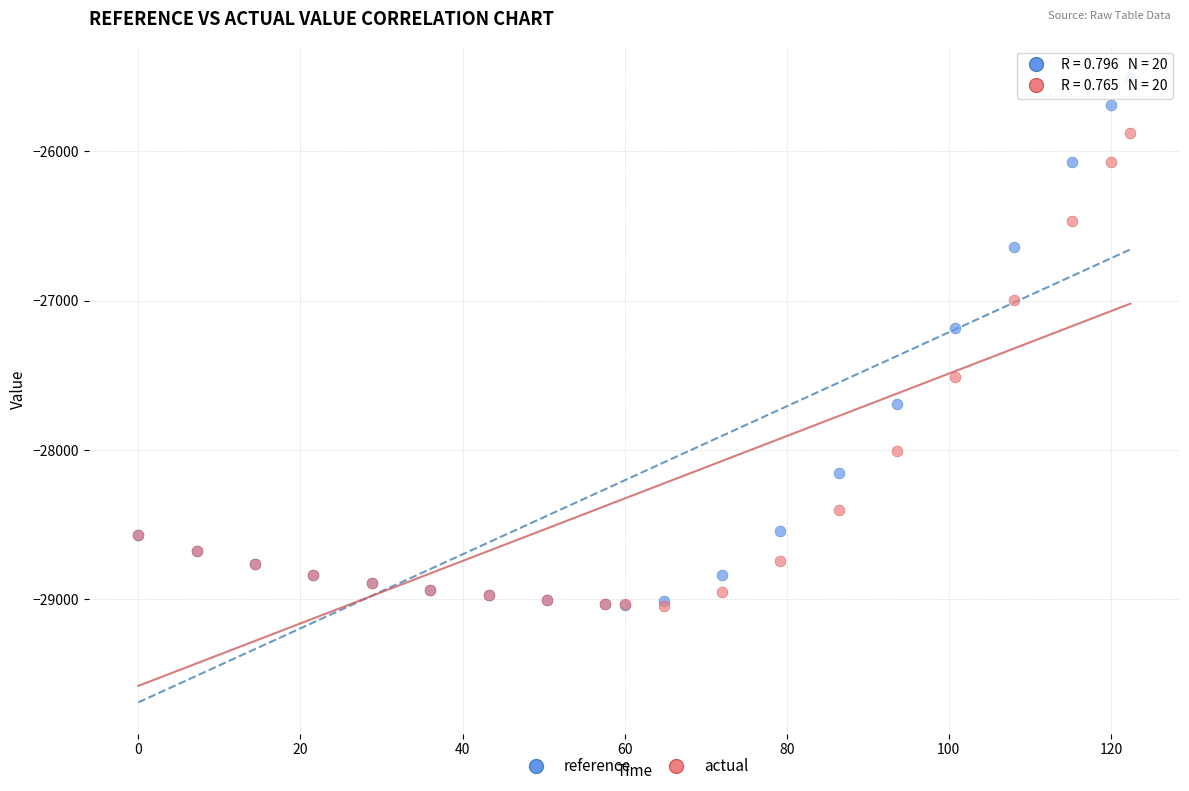

In the actual series, what Y value is closest to -27462?

-27514.6